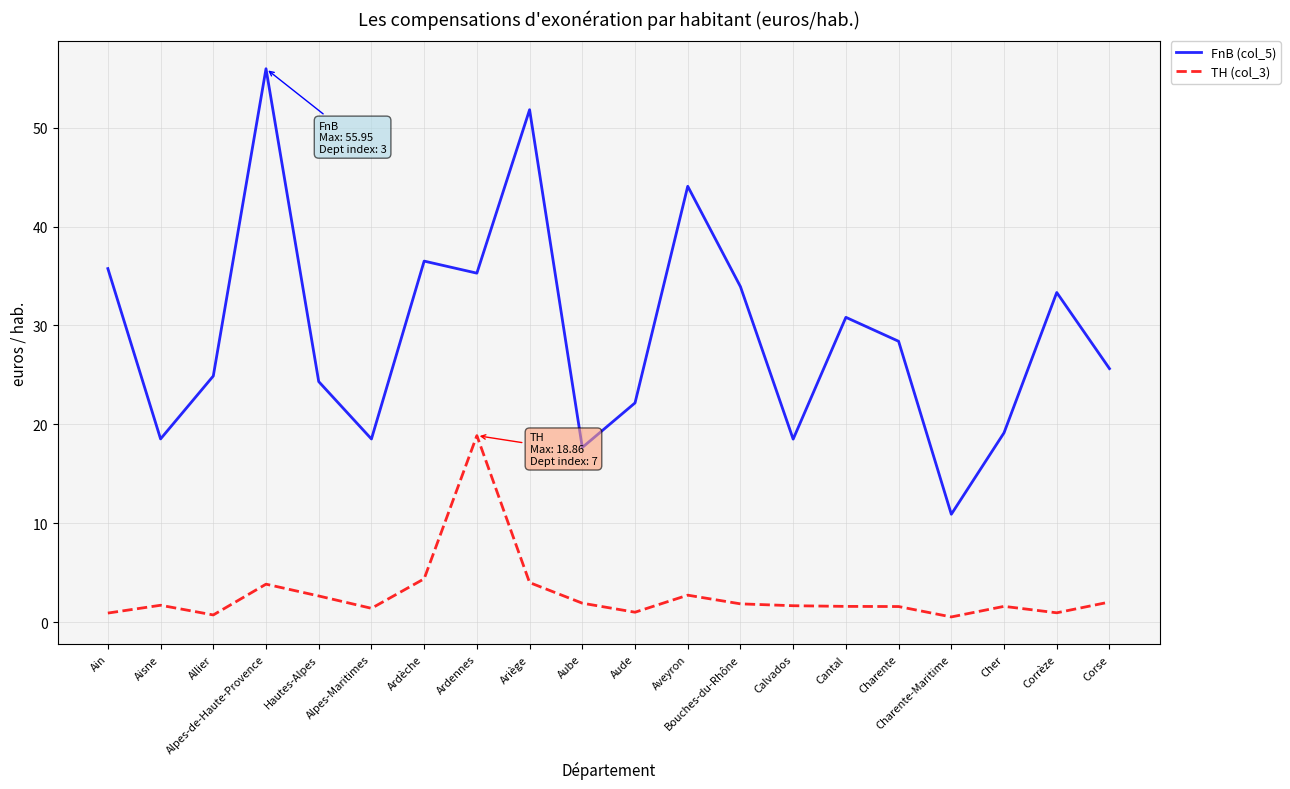

Is this an area chart (filled region under the line)?

No